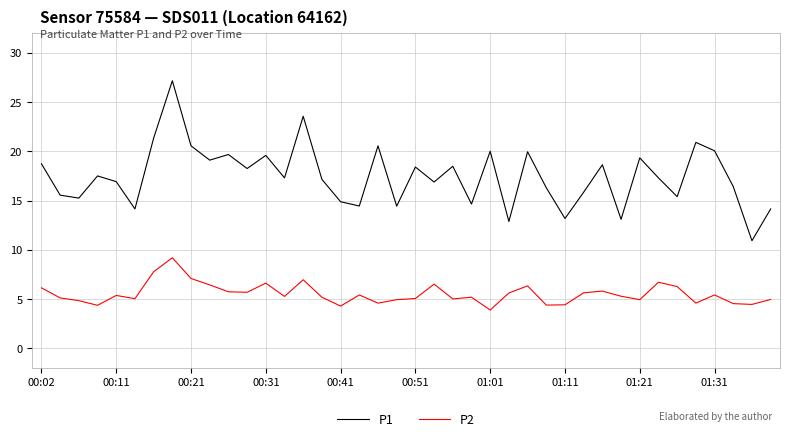

What is the maximum value for P2?

9.2